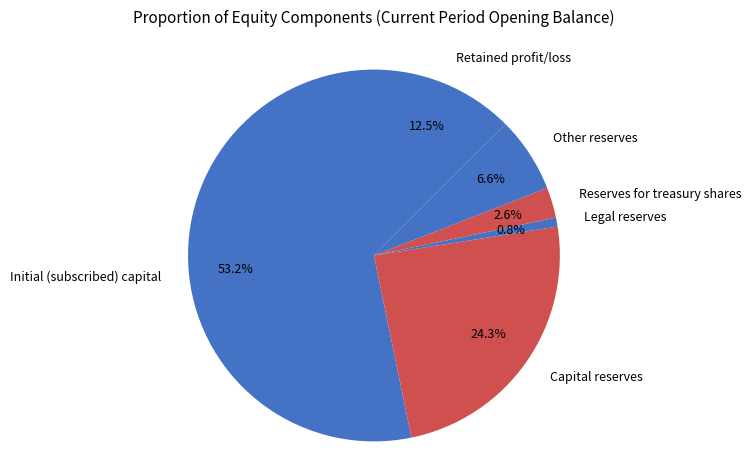

What is the smallest slice in the pie chart?

Legal reserves